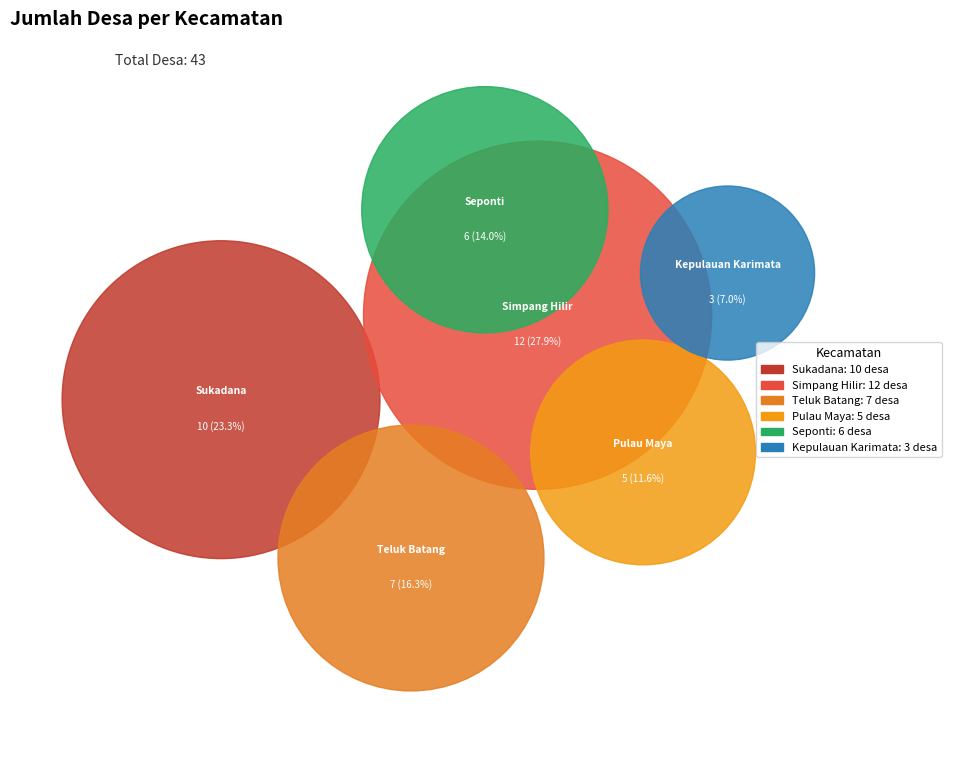

Rank the categories by value from highest to lowest.

Simpang Hilir, Sukadana, Teluk Batang, Seponti, Pulau Maya, Kepulauan Karimata